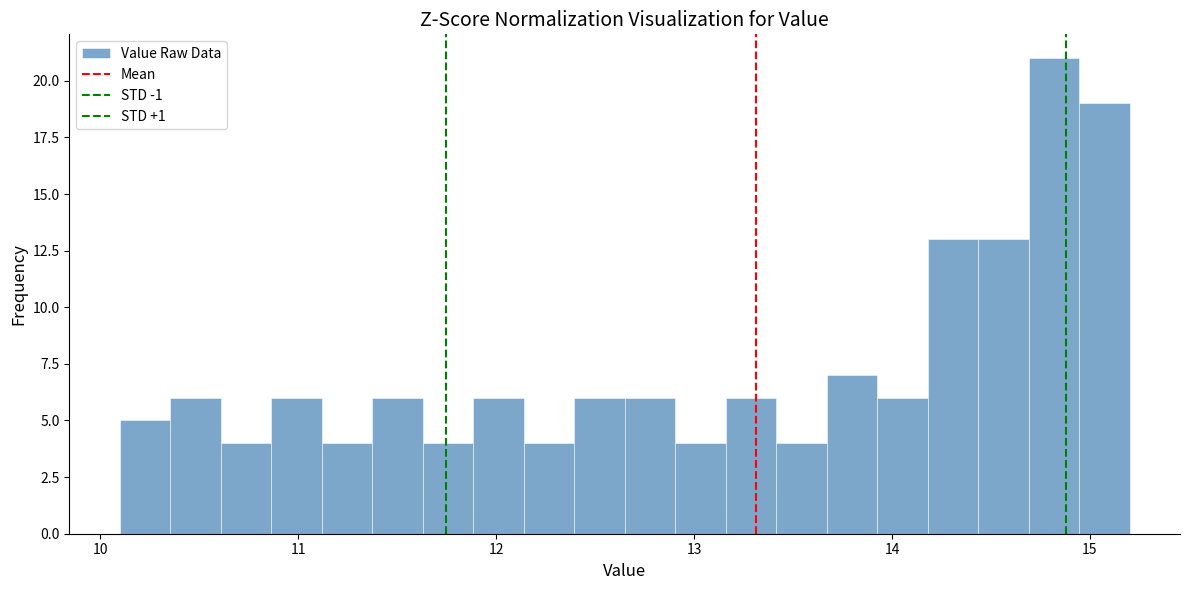

Read against the x-axis, roughly where is the centre of the tallest bar?

14.8